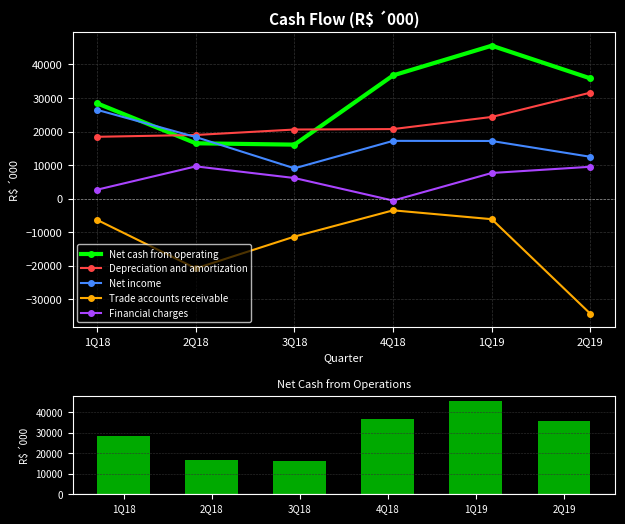

Reading left to right, extract all data points from this chart.

Net cash from operating: 28385	16494	16092	36728	45585	35836
Depreciation and amortization: 18430	18974	20596	20729	24348	31590
Net income: 26452	18348	9037	17218	17180	12468
Trade accounts receivable: -6350	-20788	-11312	-3488	-6124	-34315
Financial charges: 2669	9613	6140	-580	7642	9494